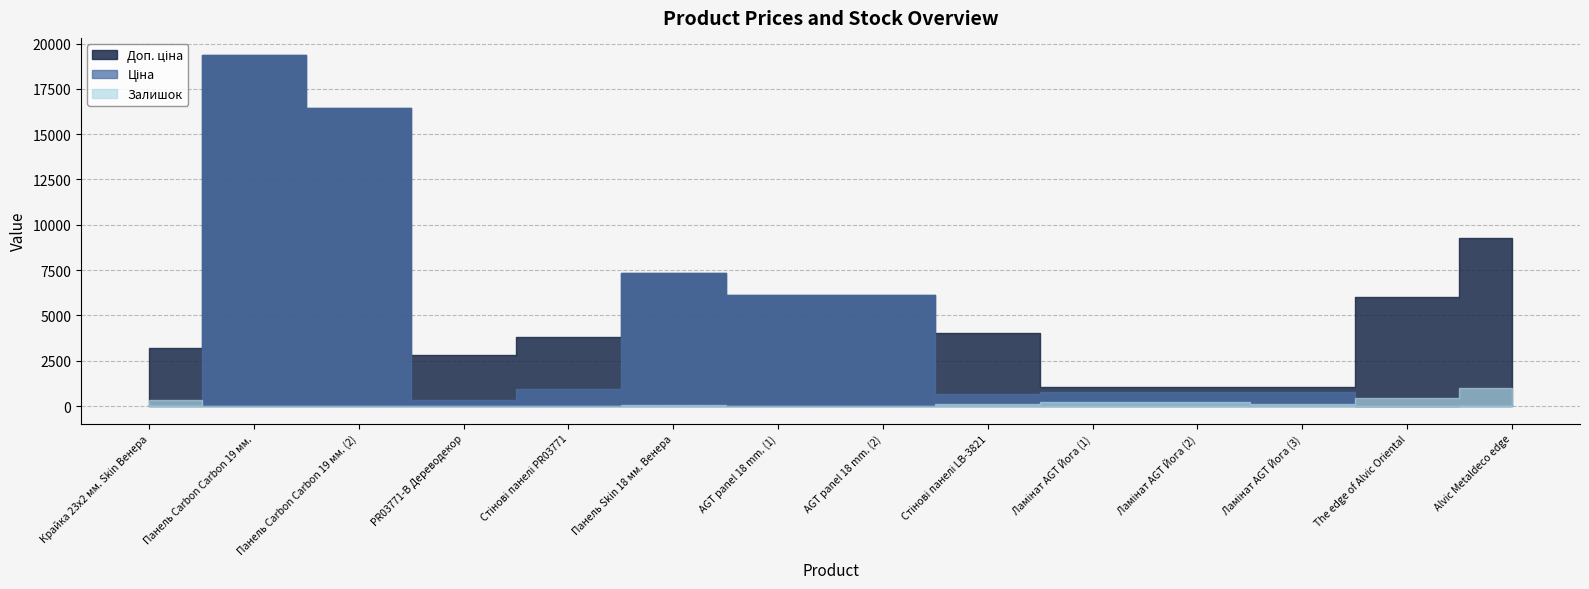

What is the difference between the second highest and minimum values in the Ціна series?

16421.5